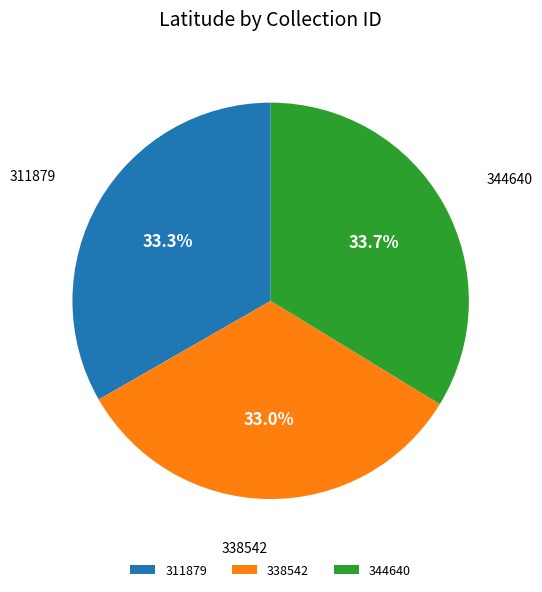

What percentage do 338542 and 344640 together represent?

66.7%